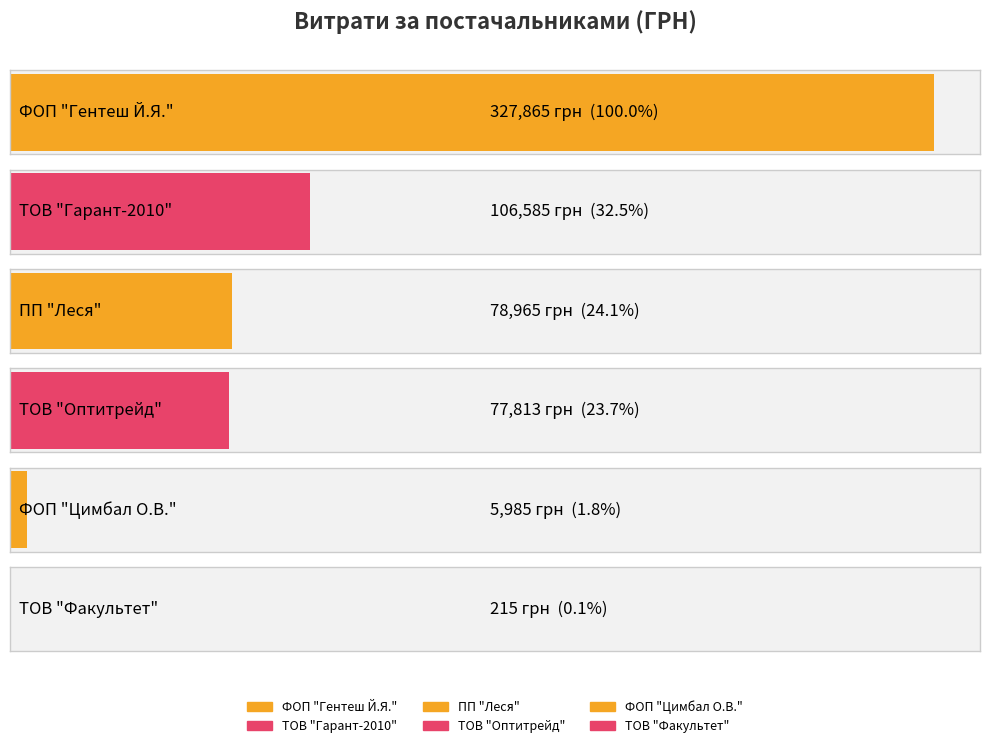

Where does the data first go above 42251?

ФОП "Гентеш Й.Я."